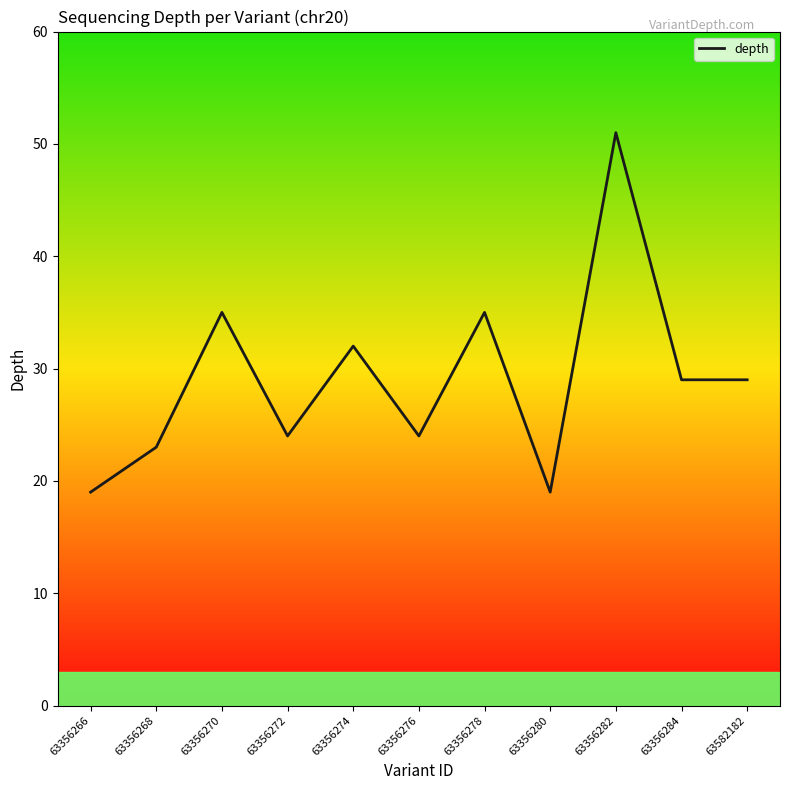

What value does the data have at 63356276?

24